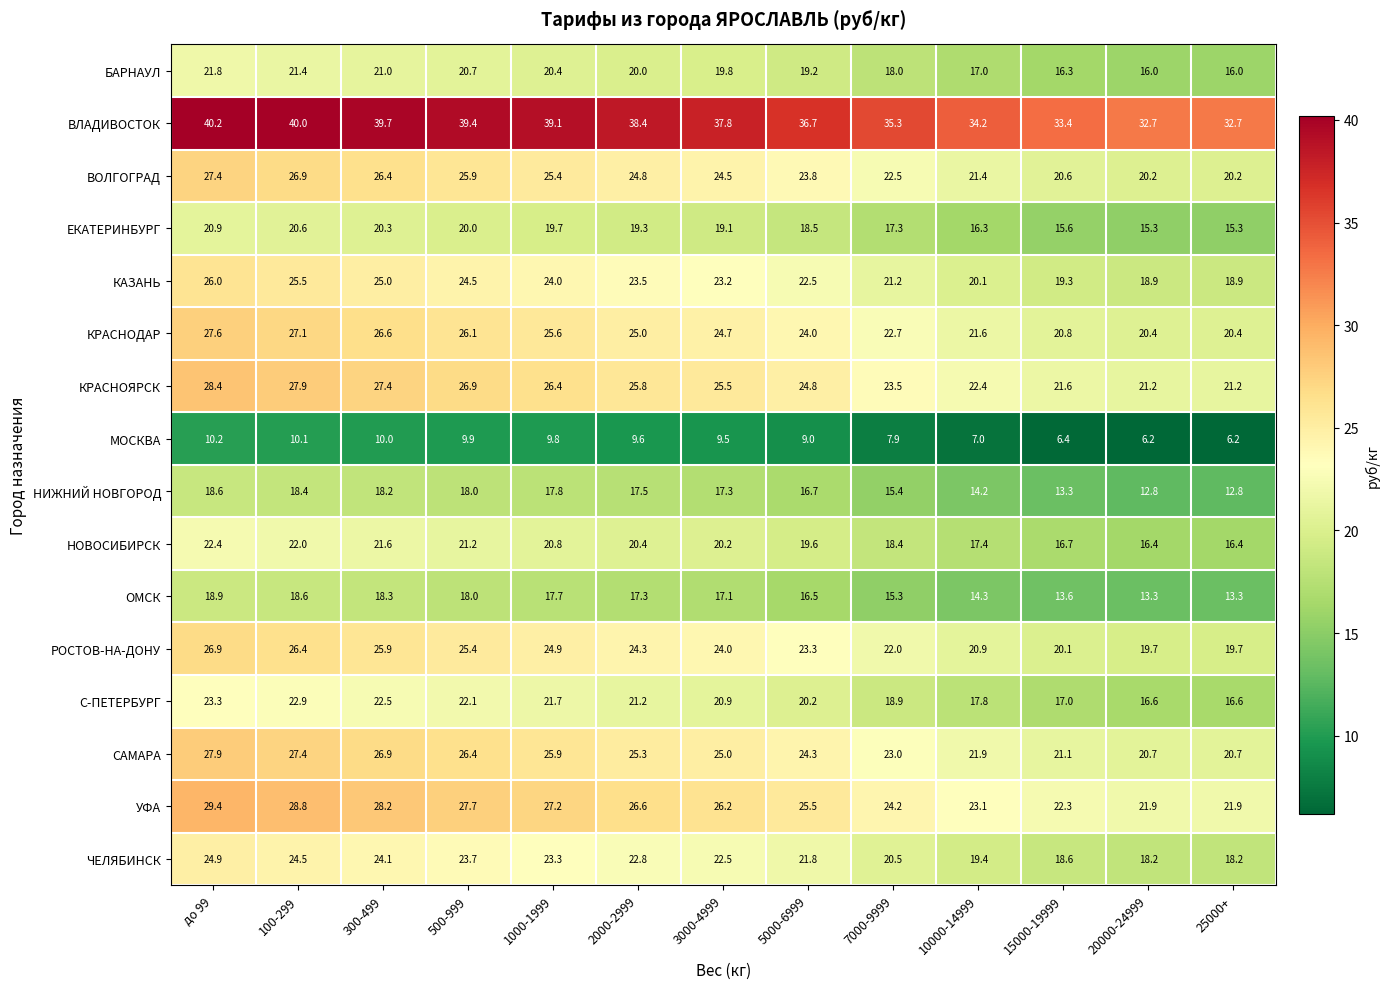

What is the difference between the maximum and minimum values in the НОВОСИБИРСК series?

6.0